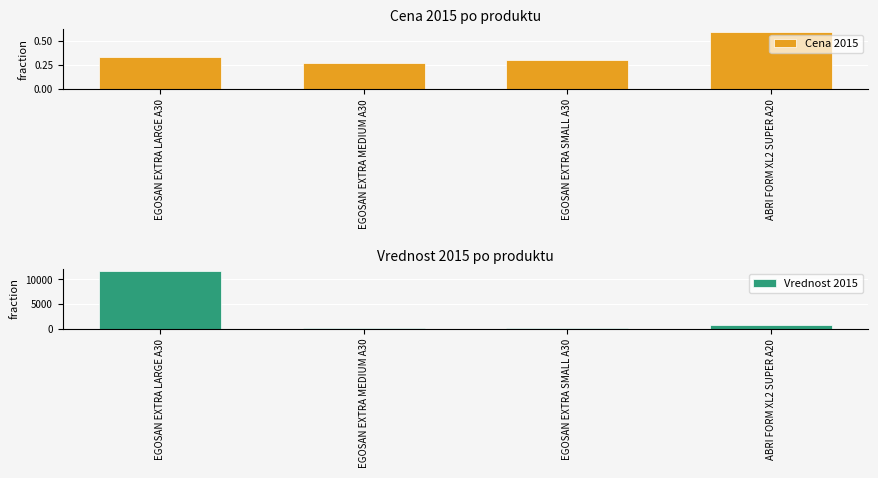

Between EGOSAN EXTRA MEDIUM A30 and ABRI FORM XL2 SUPER A20, which series saw the biggest shift?

Vrednost 2015